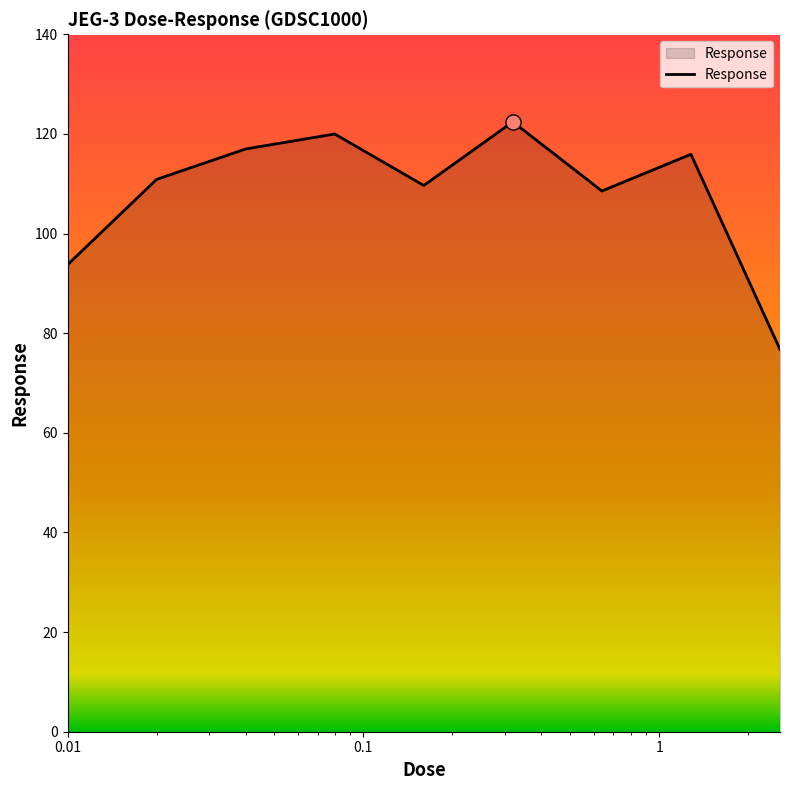

What is the smallest value displayed?

76.7